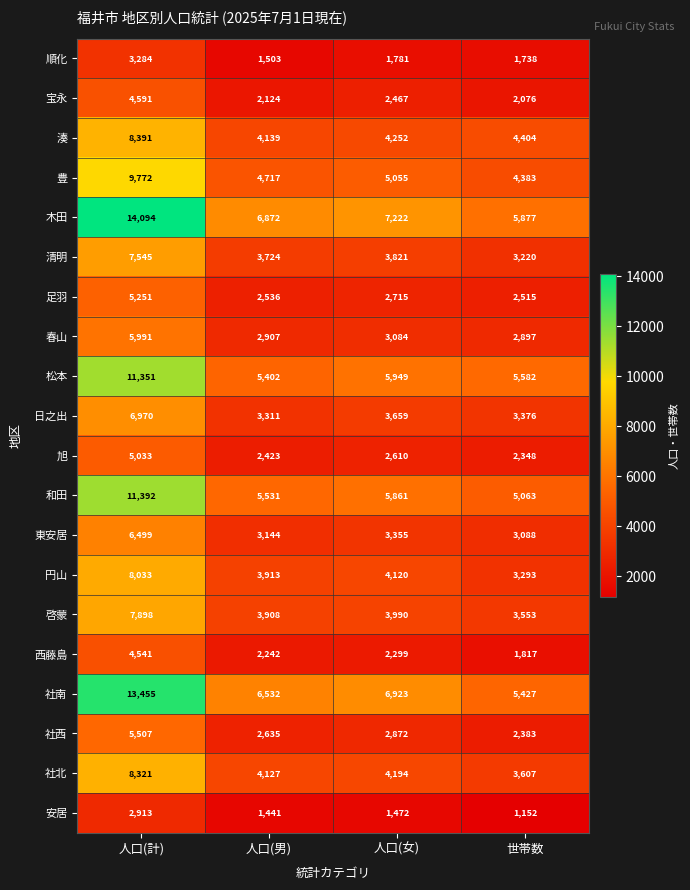

What is the difference between the maximum and minimum values in the 西藤島 series?

2724